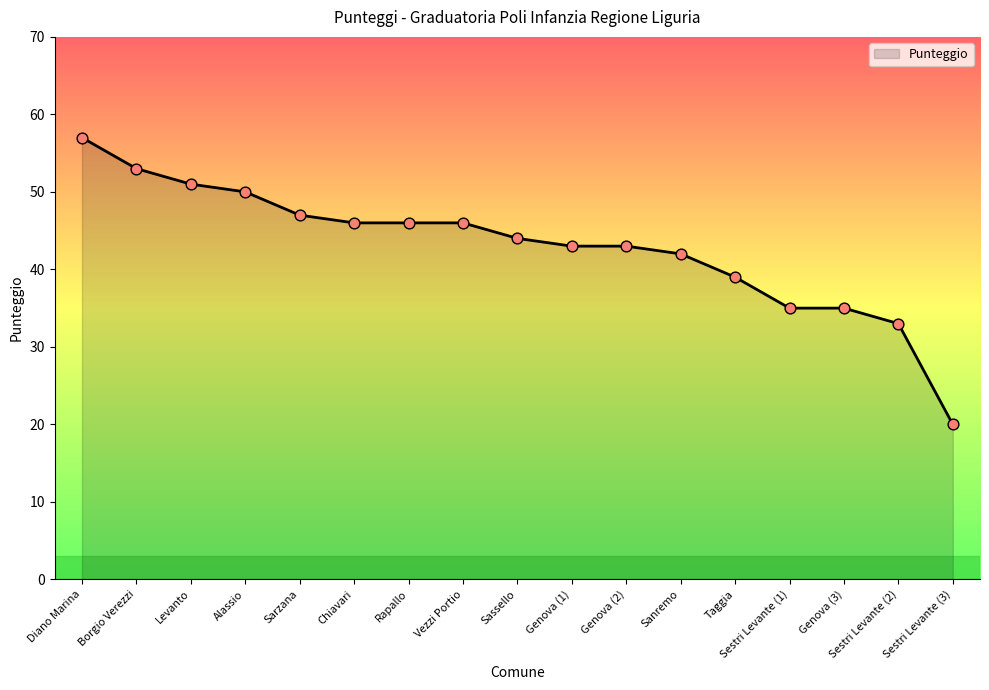

What is the change in value from Borgio Verezzi to Vezzi Portio?

-7